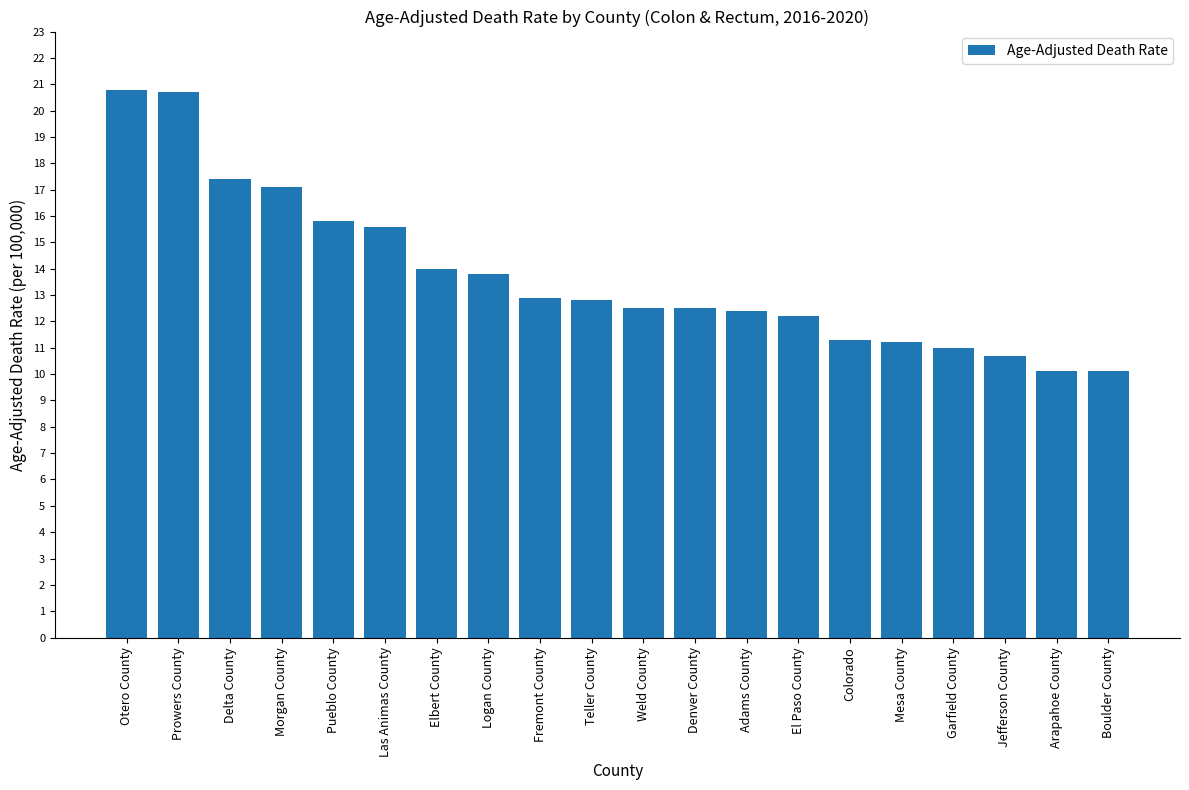

What is the average value?

13.7